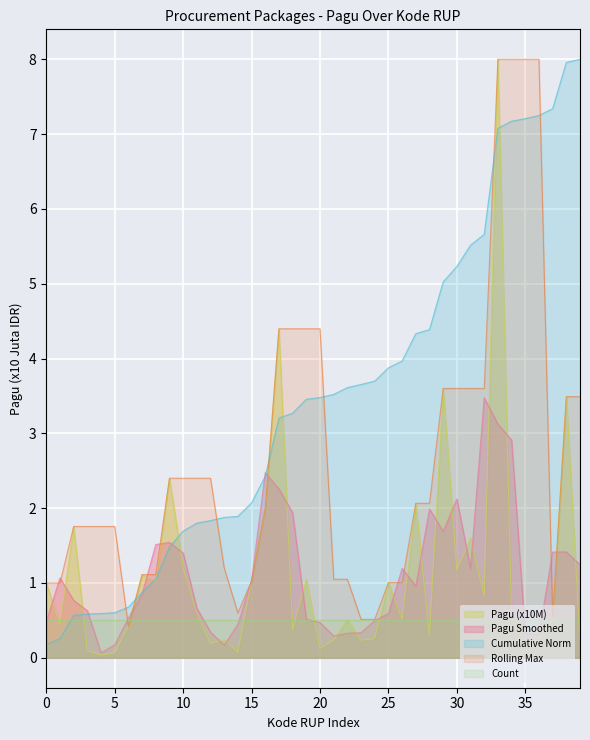

What is the highest value of the Rolling Max series?

8.0